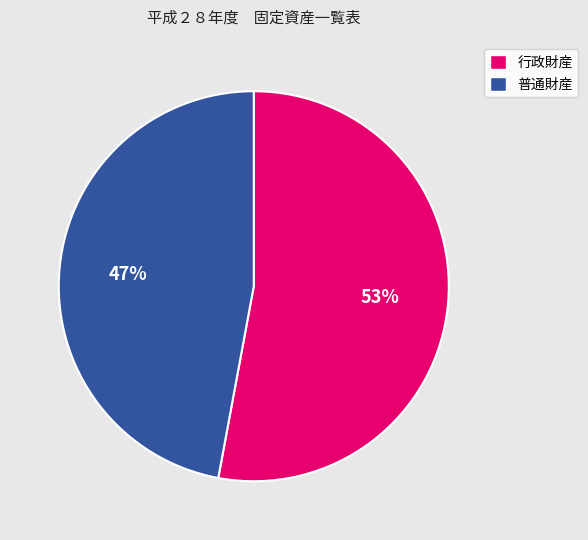

To the nearest percent, what is the difference between the largest and smallest slice percentages?

6%